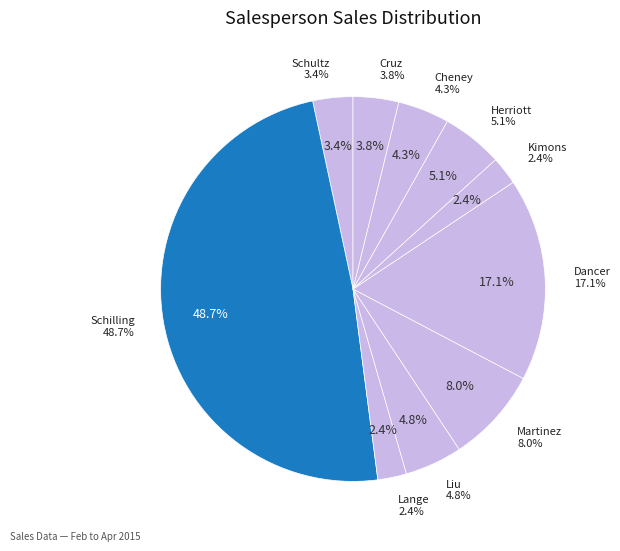

To the nearest percent, what is the average slice percentage?

10%